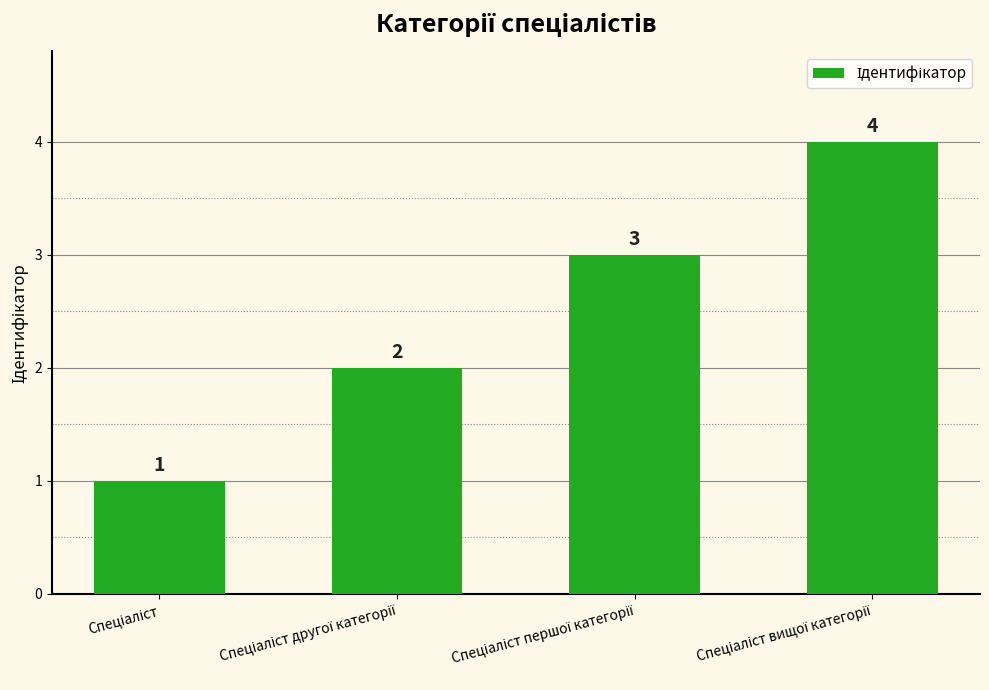

What is the maximum value shown in the chart?

4